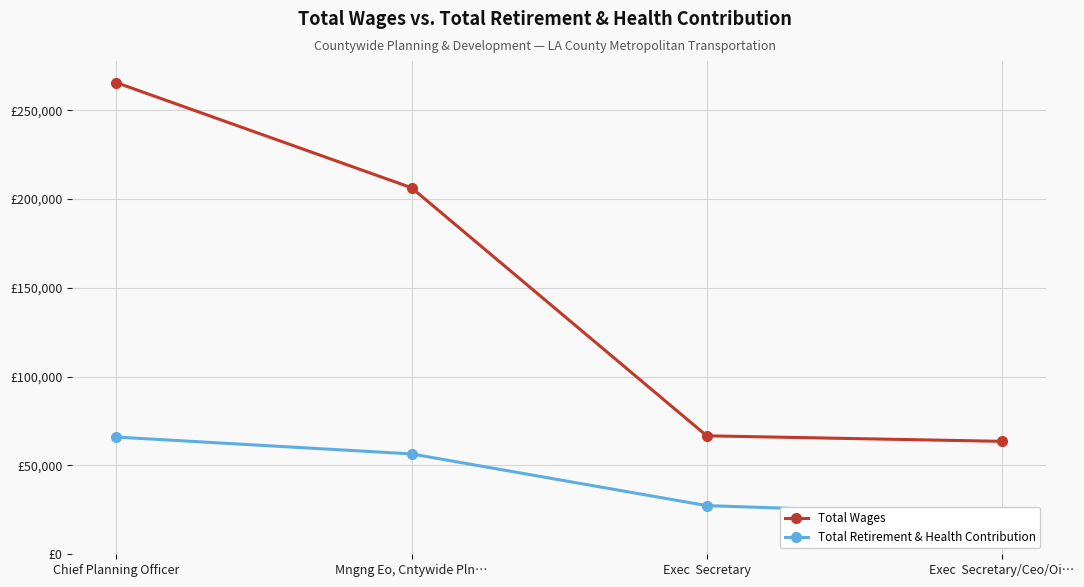

What is the label of the 1st point from the left?

Chief Planning Officer